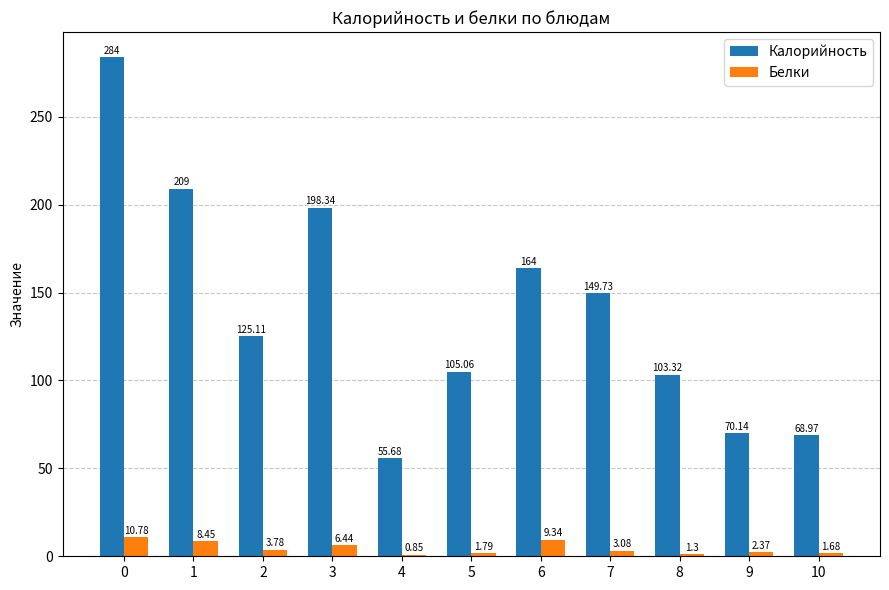

Between 7 and 9, which series saw the biggest shift?

Калорийность